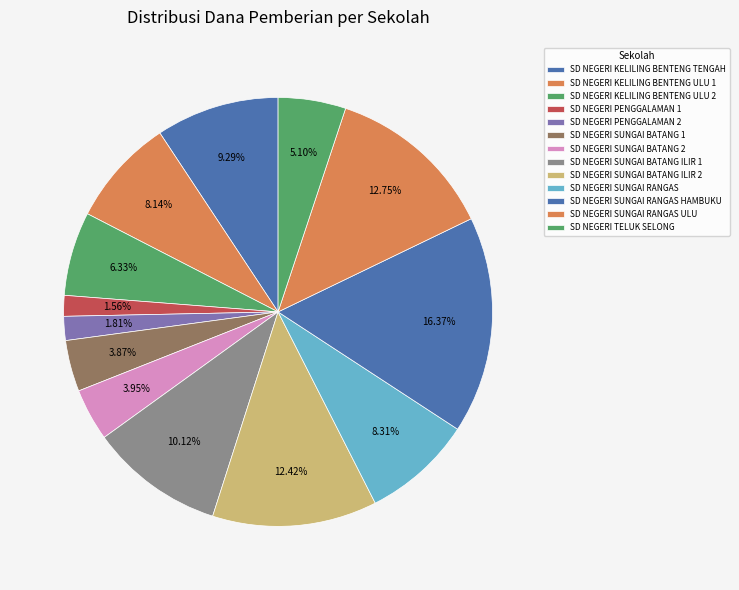

Rank the categories by value from highest to lowest.

SD NEGERI SUNGAI RANGAS HAMBUKU, SD NEGERI SUNGAI RANGAS ULU, SD NEGERI SUNGAI BATANG ILIR 2, SD NEGERI SUNGAI BATANG ILIR 1, SD NEGERI KELILING BENTENG TENGAH, SD NEGERI SUNGAI RANGAS, SD NEGERI KELILING BENTENG ULU 1, SD NEGERI KELILING BENTENG ULU 2, SD NEGERI TELUK SELONG, SD NEGERI SUNGAI BATANG 2, SD NEGERI SUNGAI BATANG 1, SD NEGERI PENGGALAMAN 2, SD NEGERI PENGGALAMAN 1